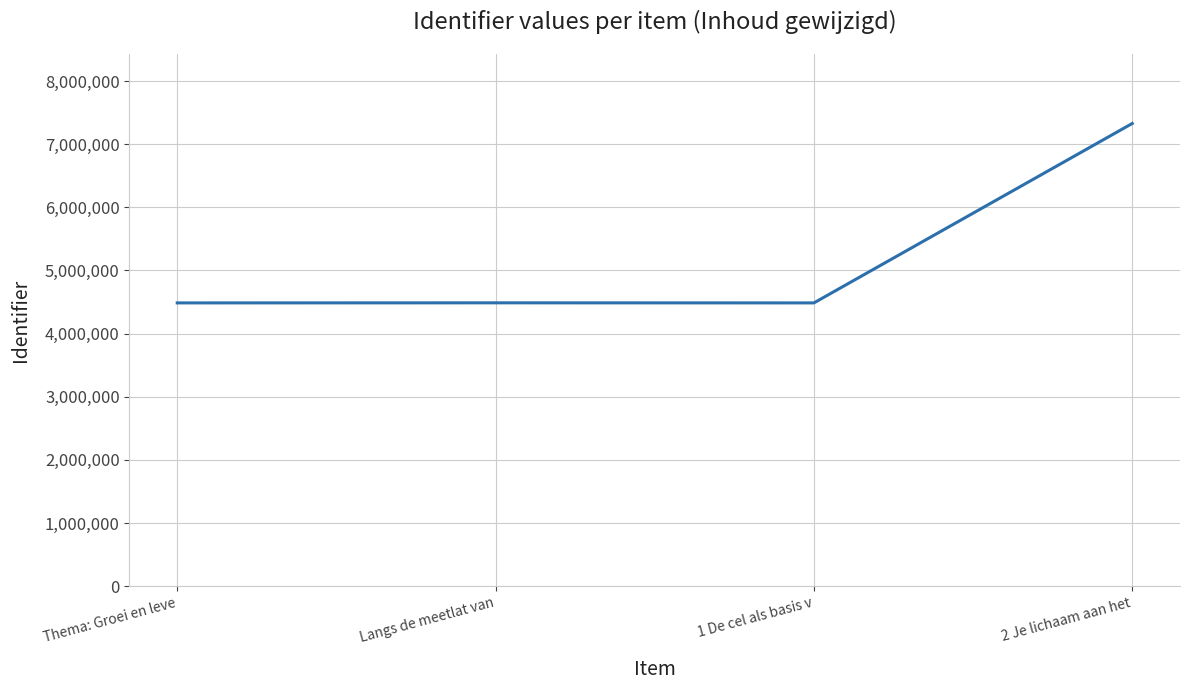

Count the number of categories in the chart.

4